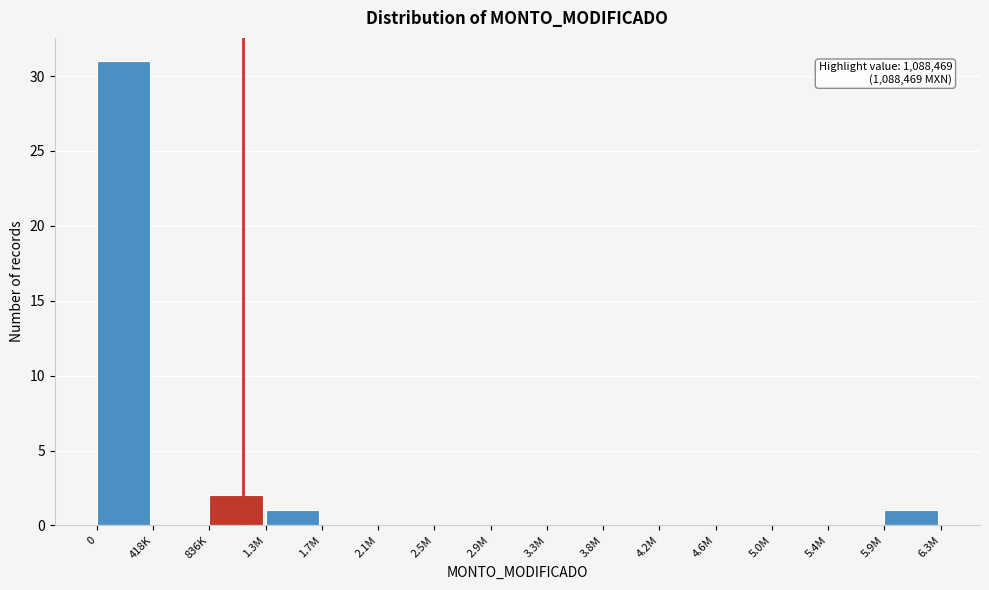

Reading left to right, transcribe all the data shown in this chart.

0=31	418K=0	836K=2	1.3M=1	1.7M=0	2.1M=0	2.5M=0	2.9M=0	3.3M=0	3.8M=0	4.2M=0	4.6M=0	5.0M=0	5.4M=0	5.9M=1